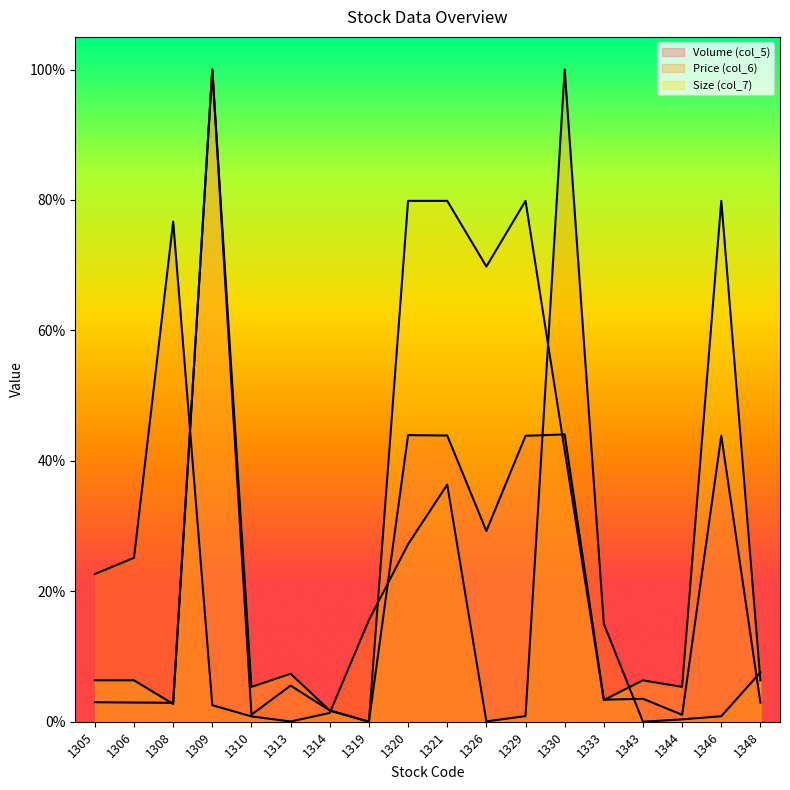

Reading left to right, transcribe all the data shown in this chart.

Volume (col_5): 1305=0.0	1306=0.0	1308=0.0	1309=1.0	1310=0.0	1313=0.1	1314=0.0	1319=0.0	1320=0.4	1321=0.4	1326=0.3	1329=0.4	1330=0.4	1333=0.0	1343=0.0	1344=0.0	1346=0.4	1348=0.0
Price (col_6): 1305=0.2	1306=0.3	1308=0.8	1309=0.0	1310=0.0	1313=0.0	1314=0.0	1319=0.2	1320=0.3	1321=0.4	1326=0.0	1329=0.0	1330=1.0	1333=0.2	1343=0.0	1344=0.0	1346=0.0	1348=0.1
Size (col_7): 1305=0.1	1306=0.1	1308=0.0	1309=1.0	1310=0.1	1313=0.1	1314=0.0	1319=0.0	1320=0.8	1321=0.8	1326=0.7	1329=0.8	1330=0.4	1333=0.0	1343=0.1	1344=0.1	1346=0.8	1348=0.1